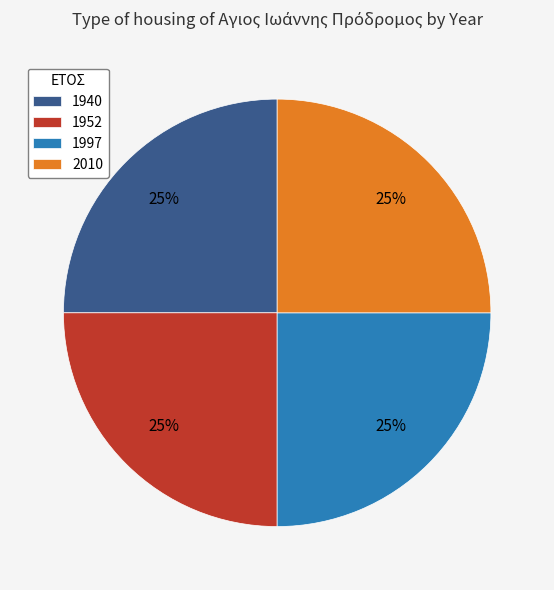

Is there a majority slice in this chart?

No